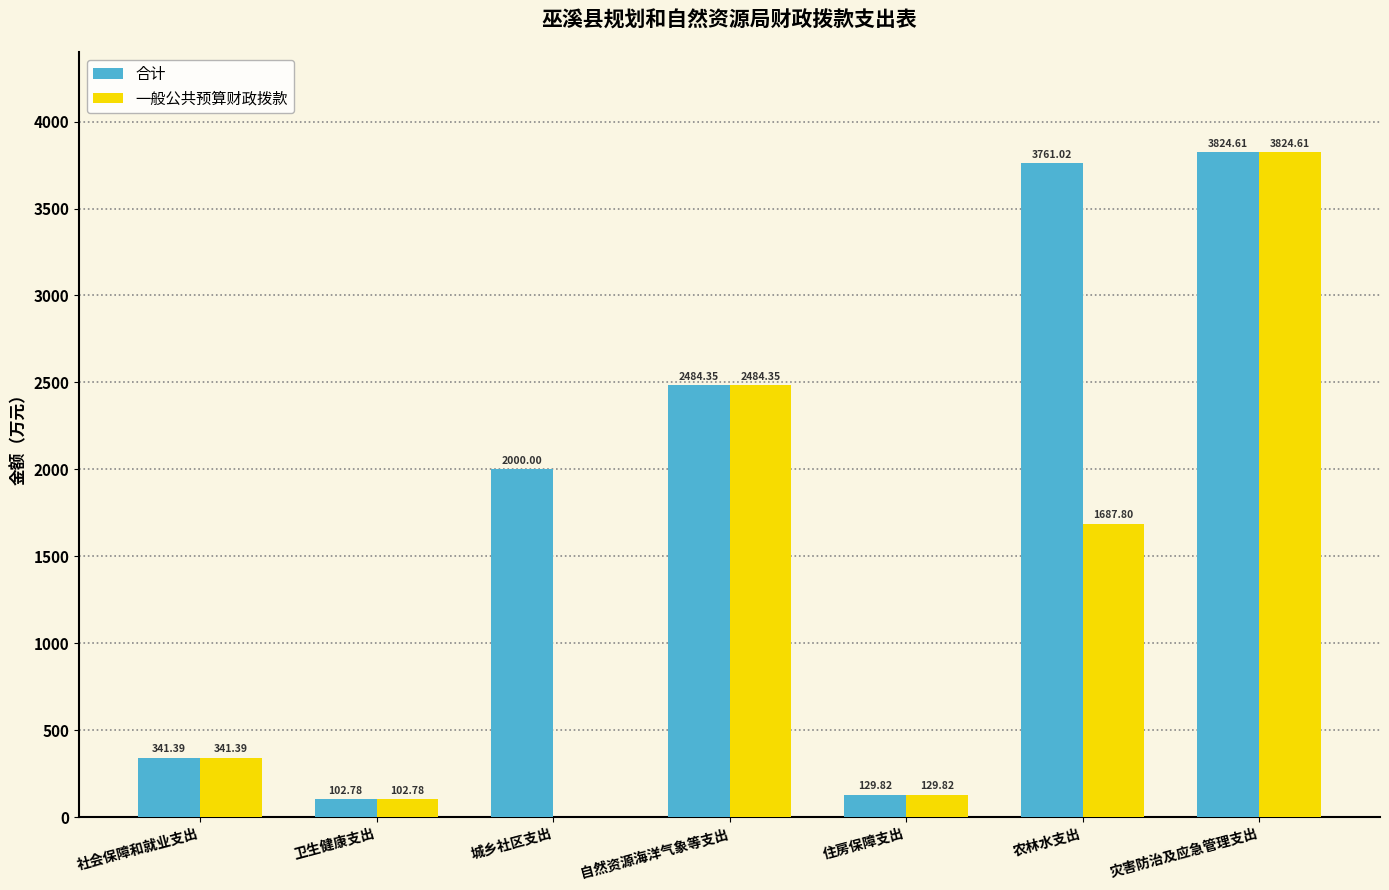

Between 社会保障和就业支出 and 农林水支出, which series saw the biggest shift?

合计